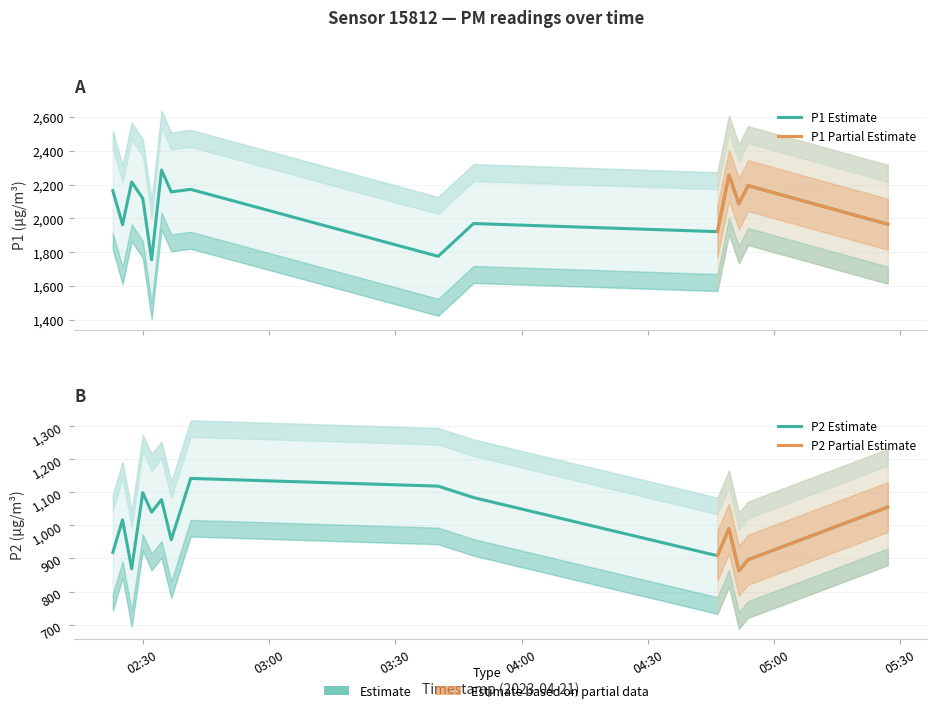

Rank the series at 2023-04-21T02:36:47 from lowest to highest value.

P2, P1